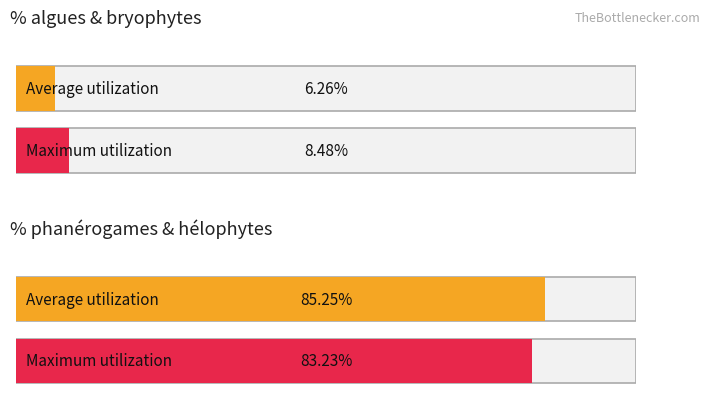

List the series in order of their peak value, lowest first.

Maximum utilization, Average utilization